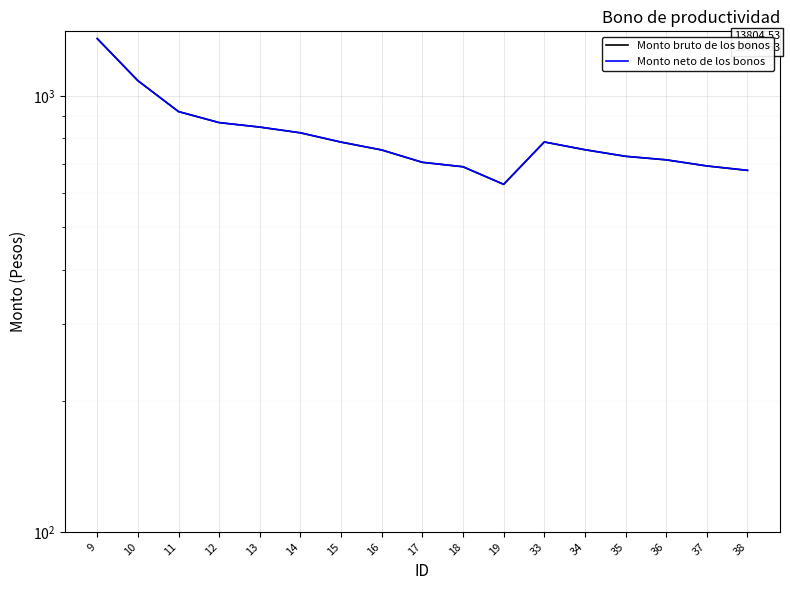

The value of Monto neto de los bonos at 13 is 500.6. True or false?

False